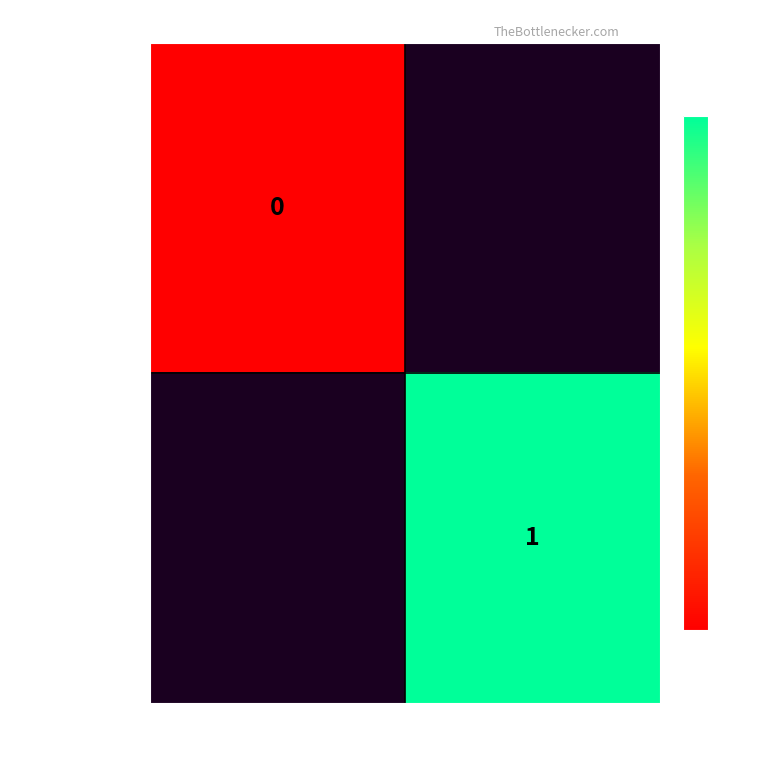

List the series in order of their overall mean, highest first.

08f69a730c…, c0d028e54d…